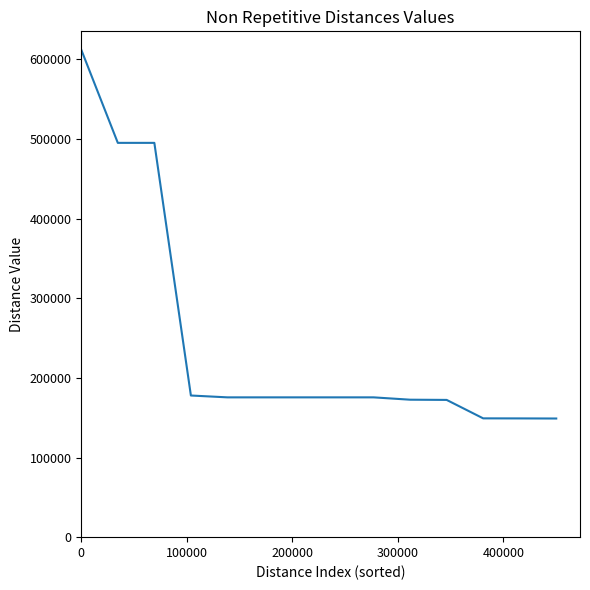

What is the difference between the maximum and minimum values?

463123